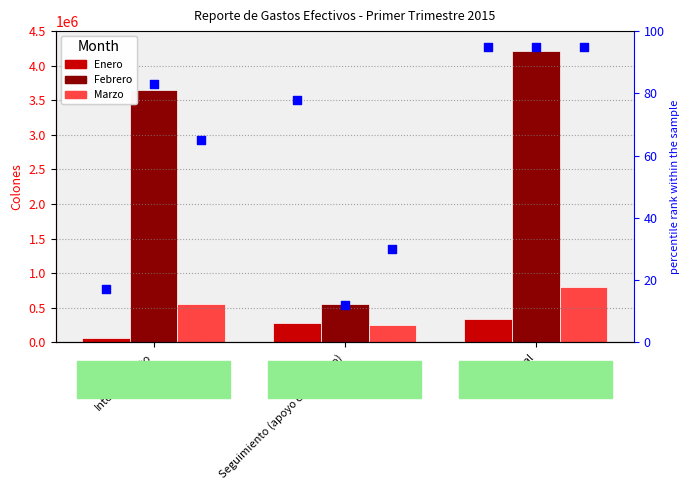

Which series has the largest Y range (max minus min)?

Febrero